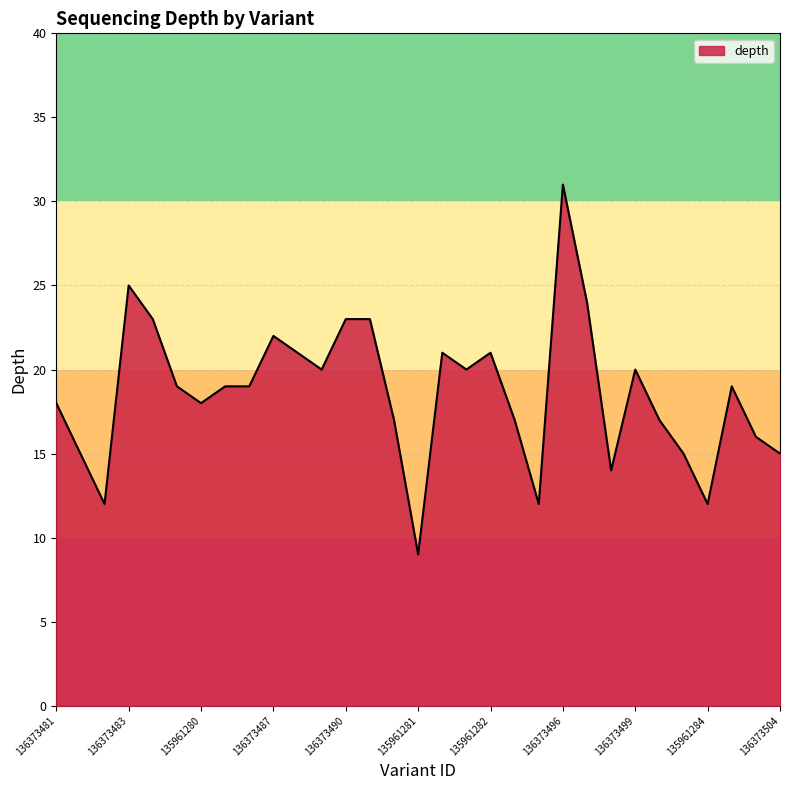

What is the difference between the maximum and minimum values?

22